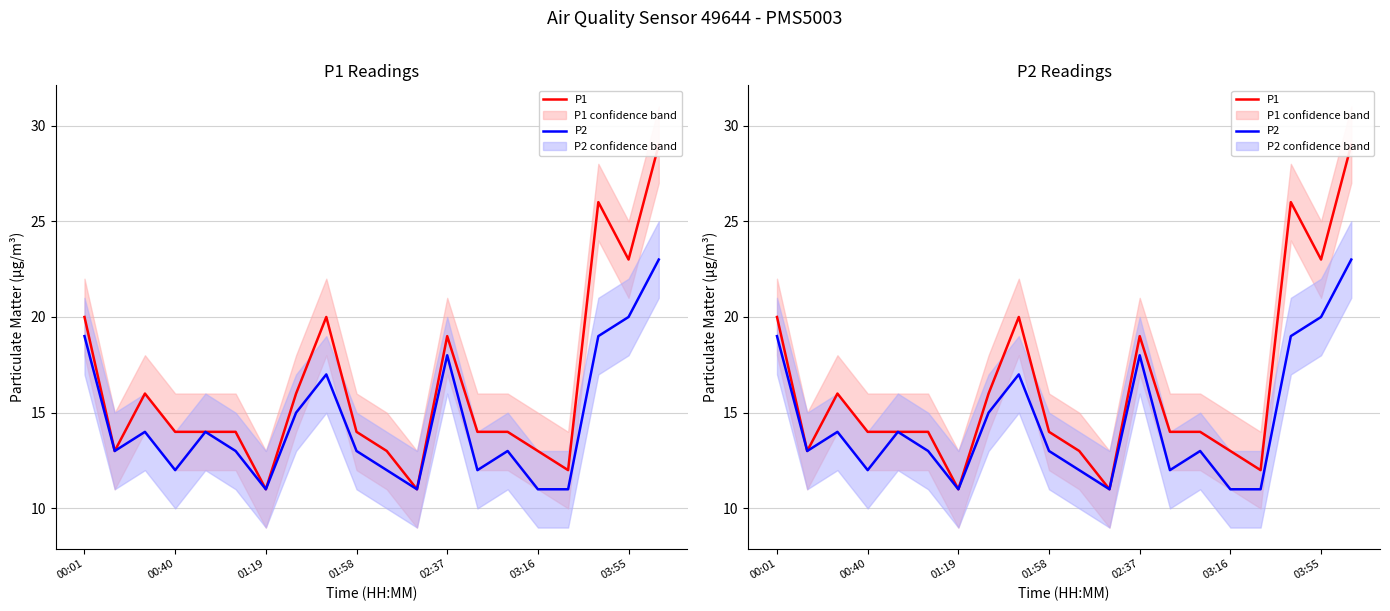

How many data points in P1 are less than 14?

6